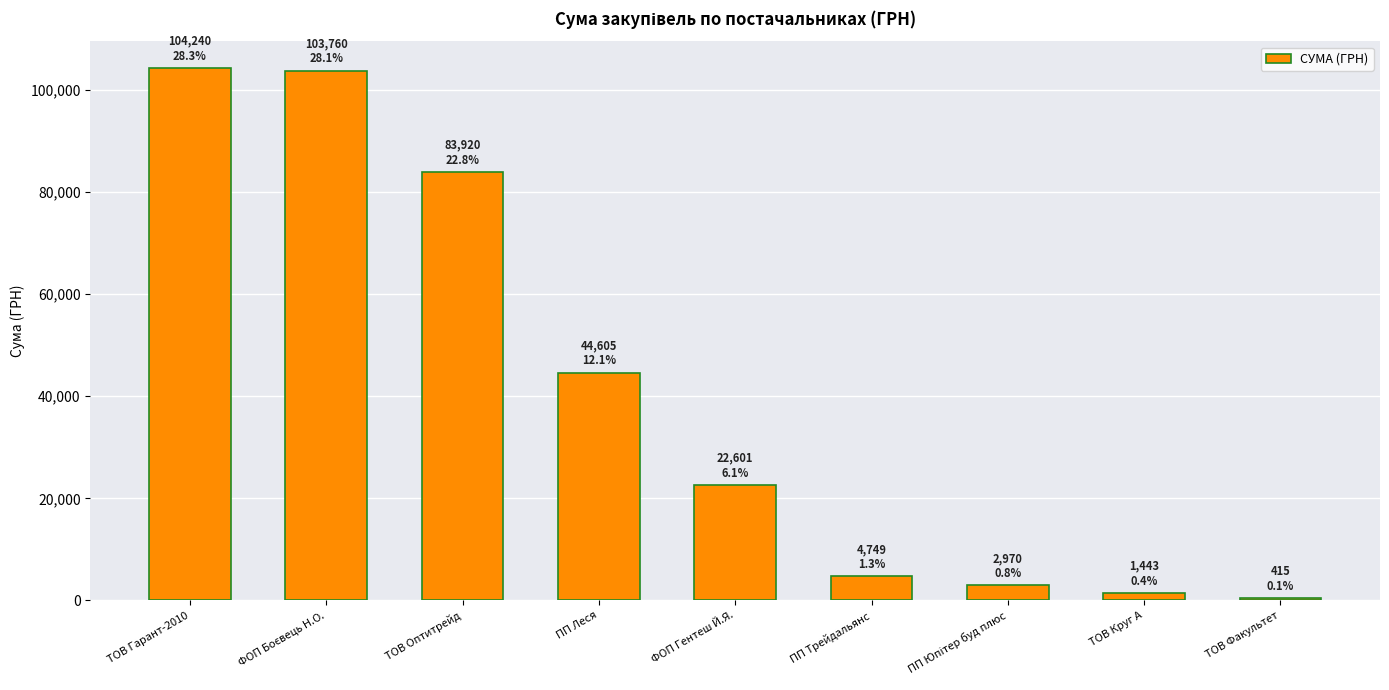

Are the bars horizontal?

No